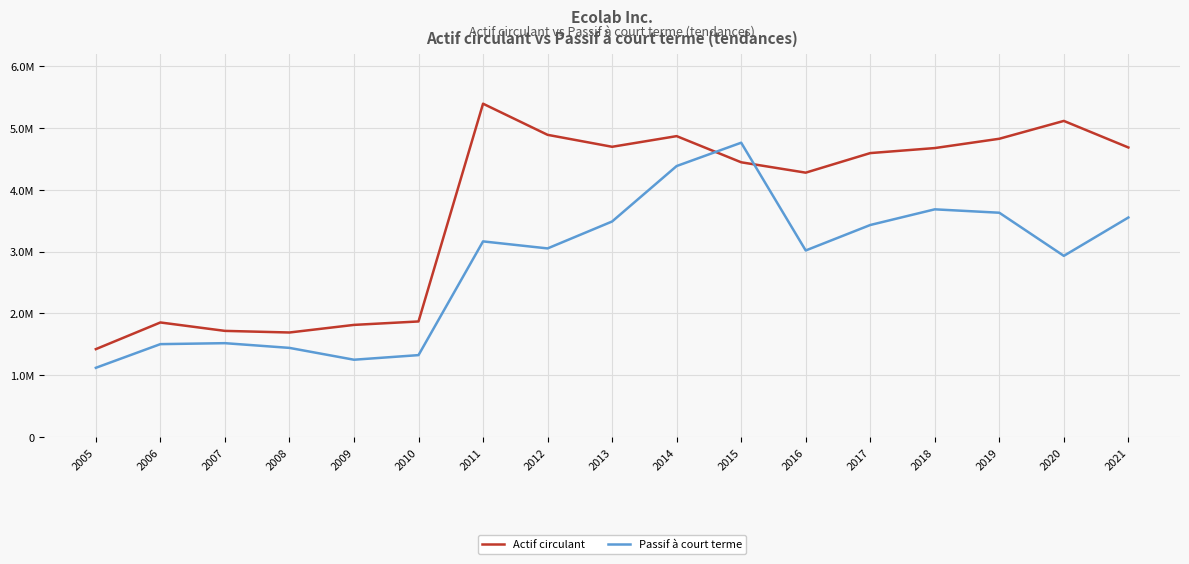

Rank the series at 2017 from lowest to highest value.

Passif à court terme, Actif circulant